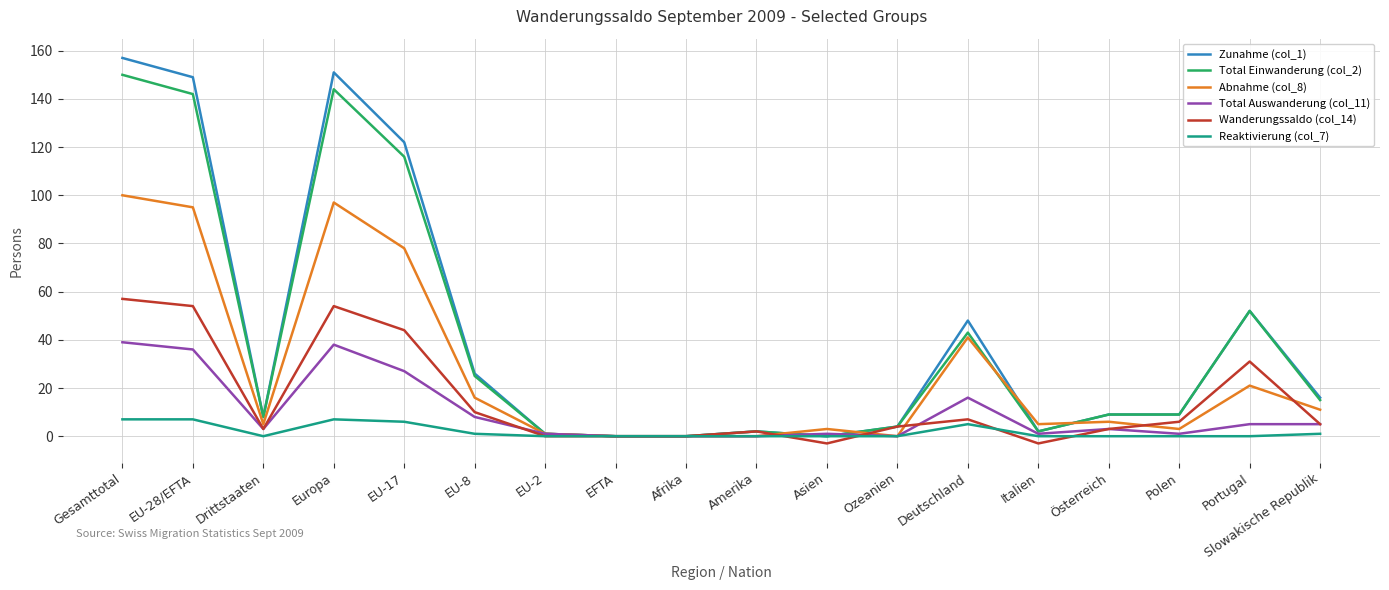

What position from the right is Europa?

15